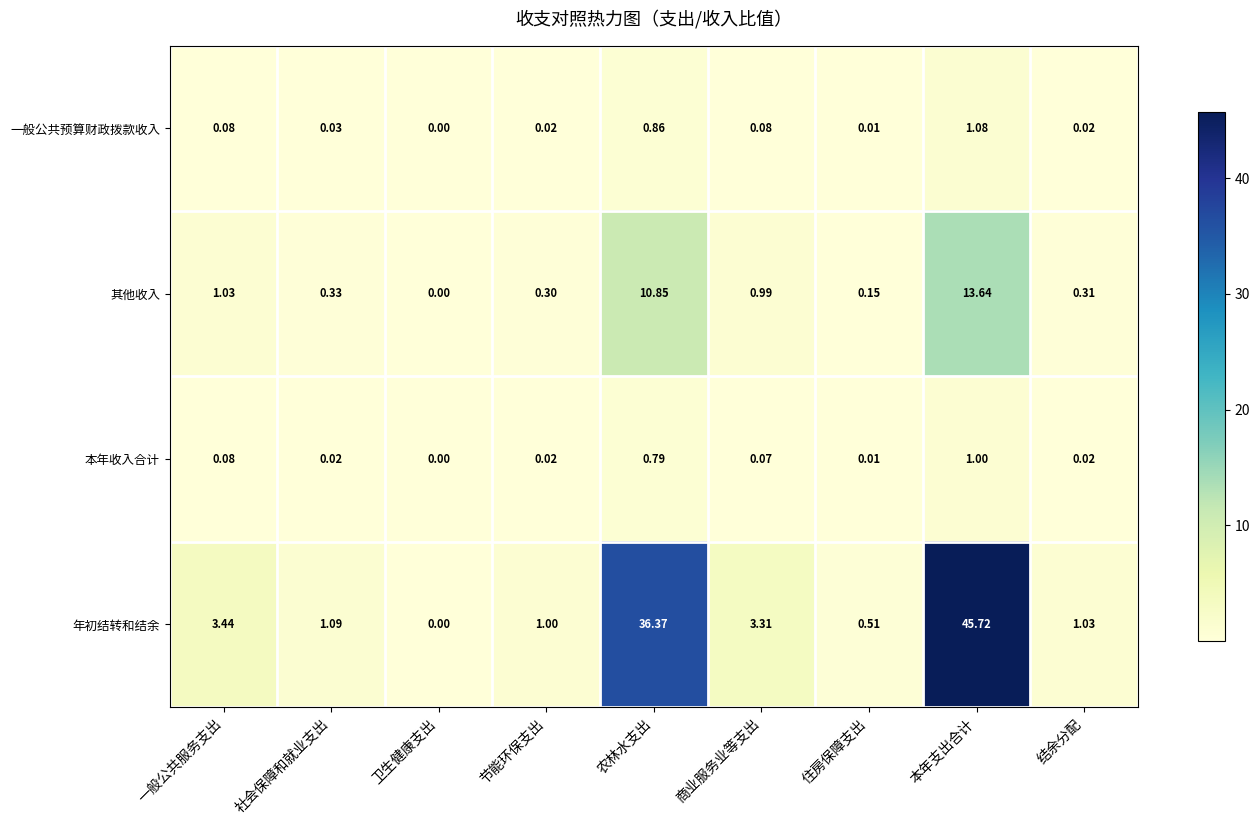

Which series has the largest total across all categories?

年初结转和结余